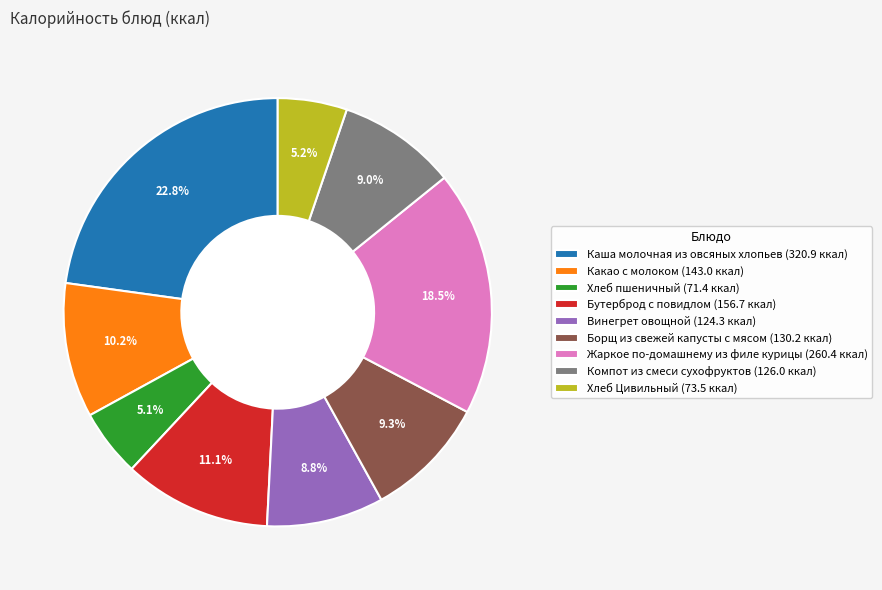

Does any single category account for the majority?

No